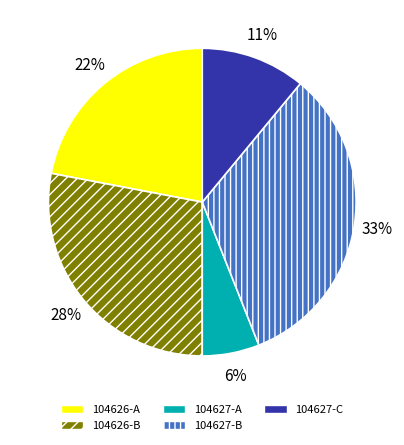

The 104627-C slice represents 11% of the pie. True or false?

True